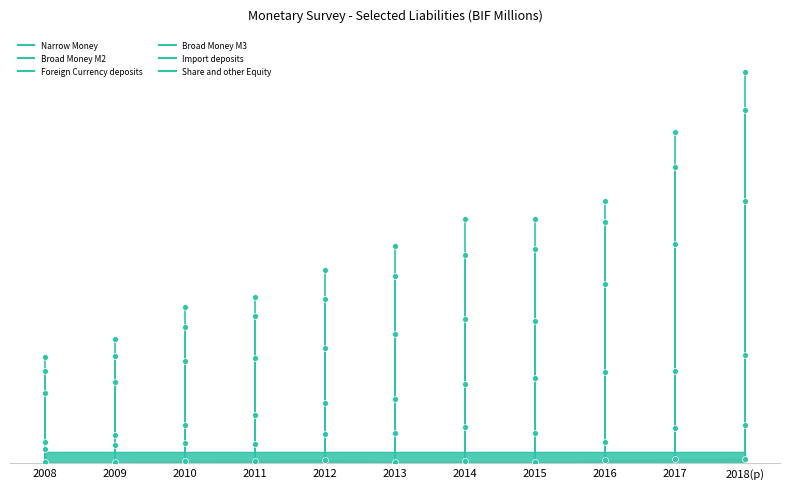

Is the value of Import deposits at 2008 greater than the value of Foreign Currency deposits at 2008?

No